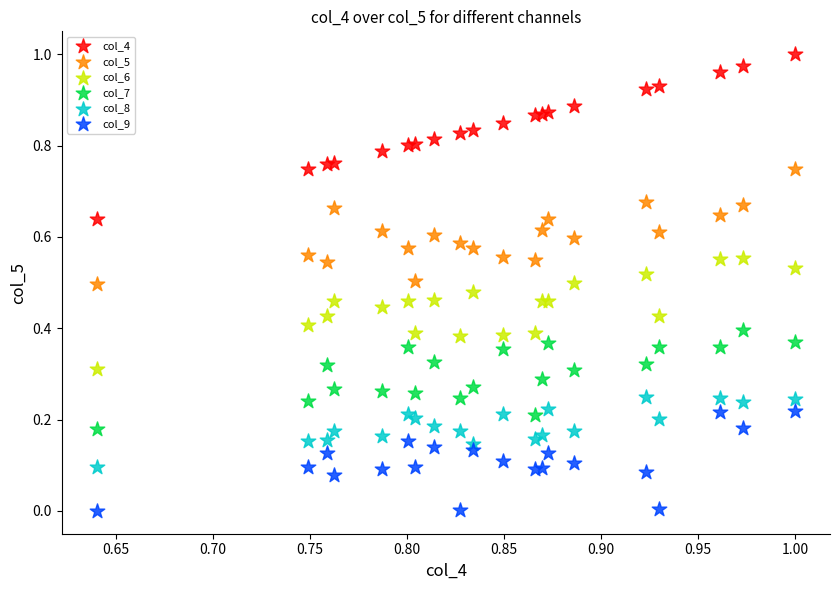

Which series has the widest spread of Y values?

col_4